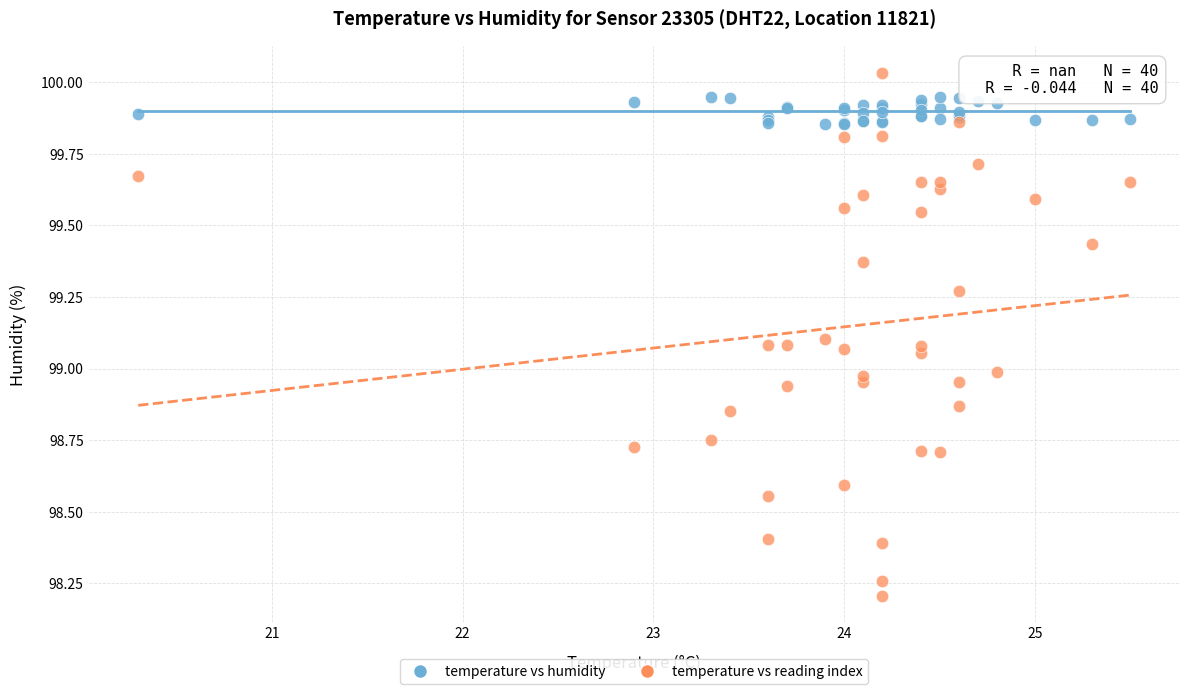

Which series reaches the minimum Y coordinate?

temperature vs reading index